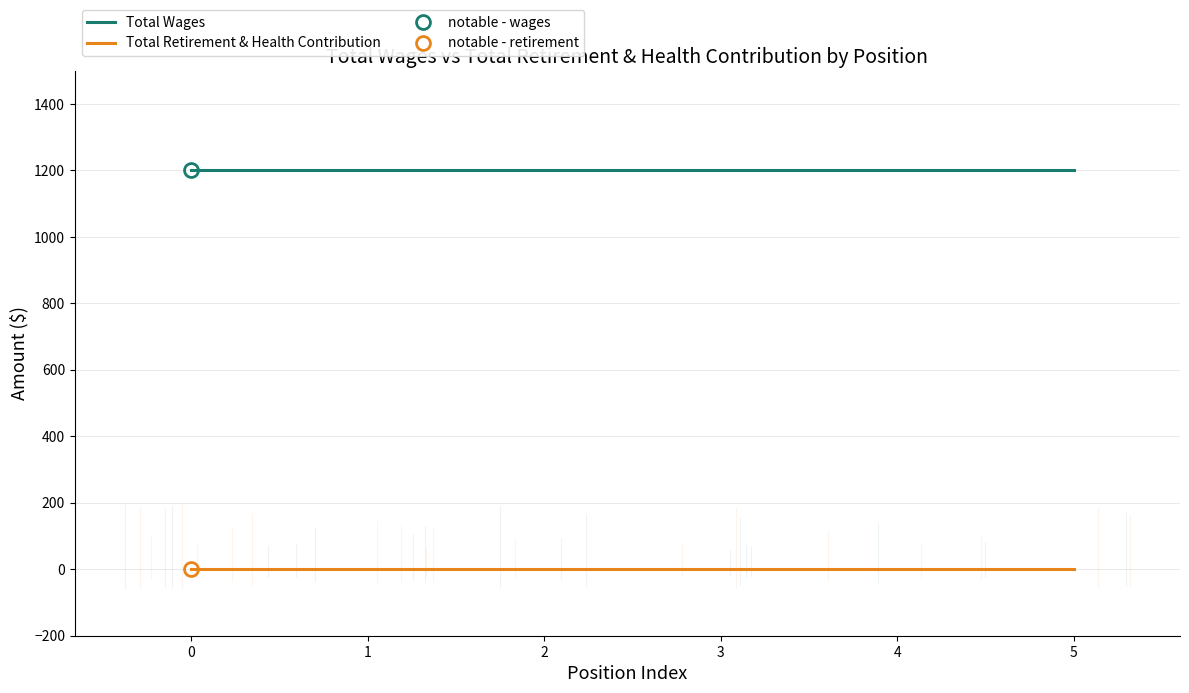

What are all the series names shown in the legend?

Total Wages, Total Retirement & Health Contribution